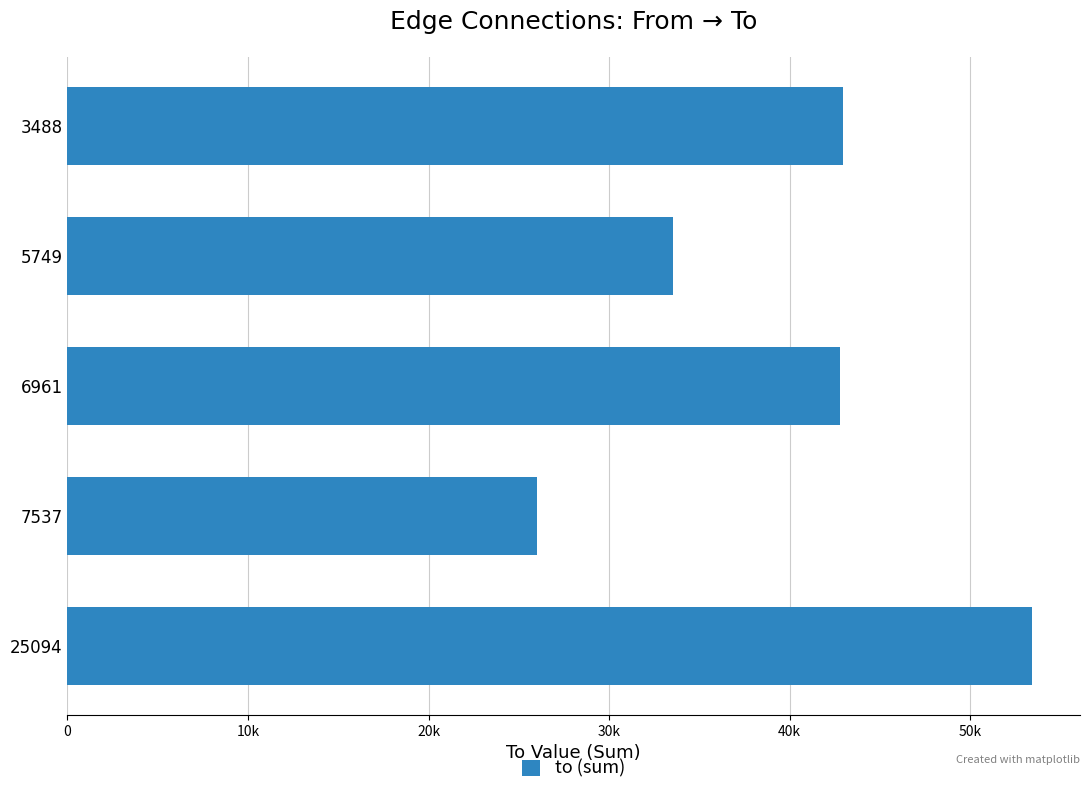

Are the bars horizontal?

Yes